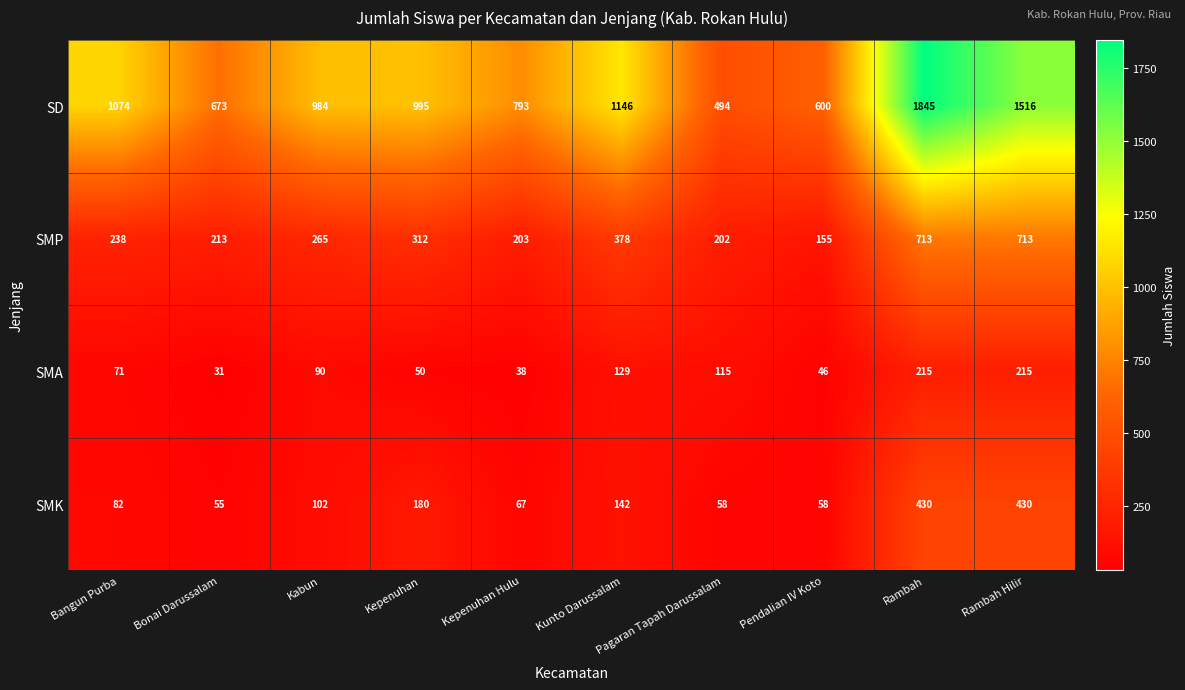

What is the average value of the SD series?

1012